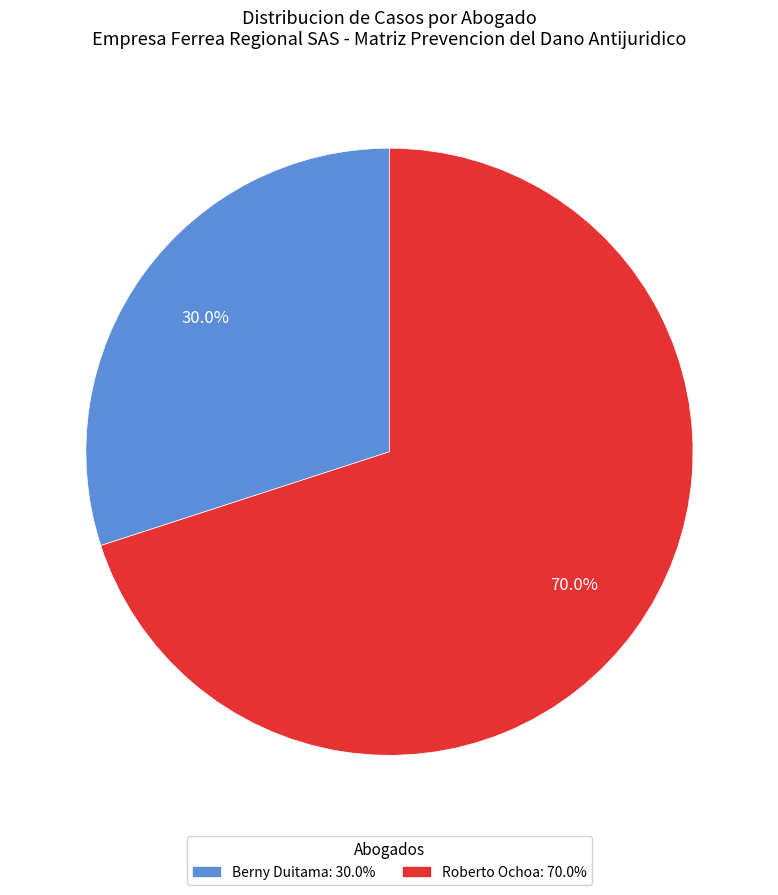

How much of the chart is everything except Roberto Ochoa?

30.0%